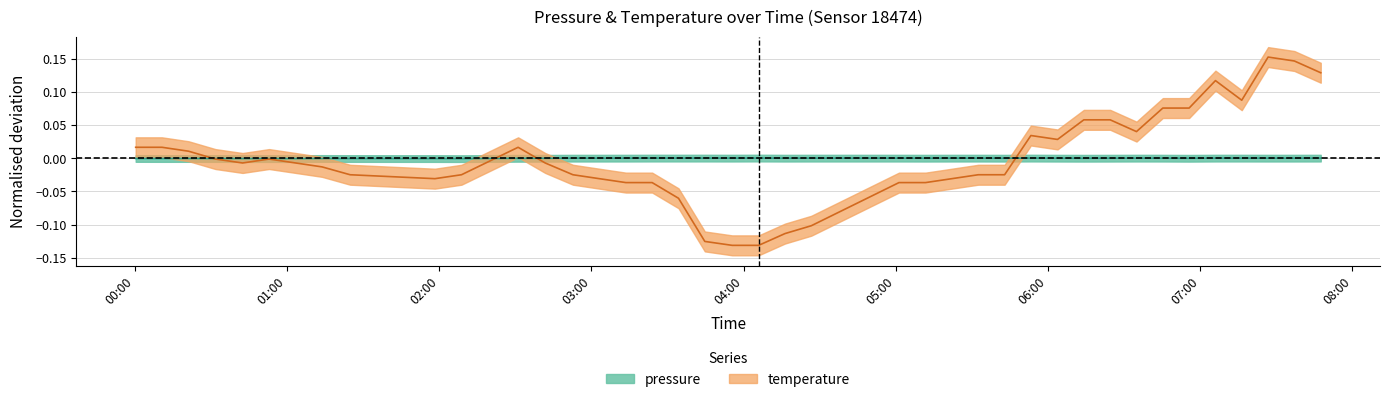

Which series has the widest spread of values?

temperature